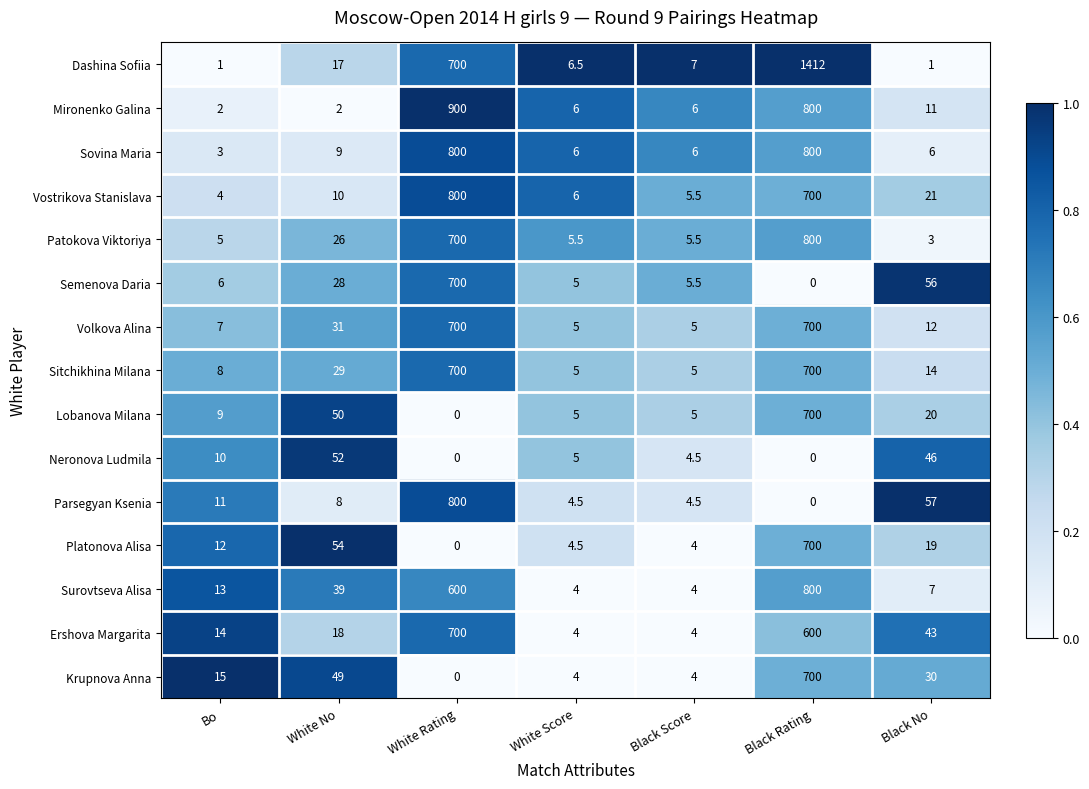

What is the difference between the second highest and second lowest values in the Vostrikova Stanislava series?

694.5